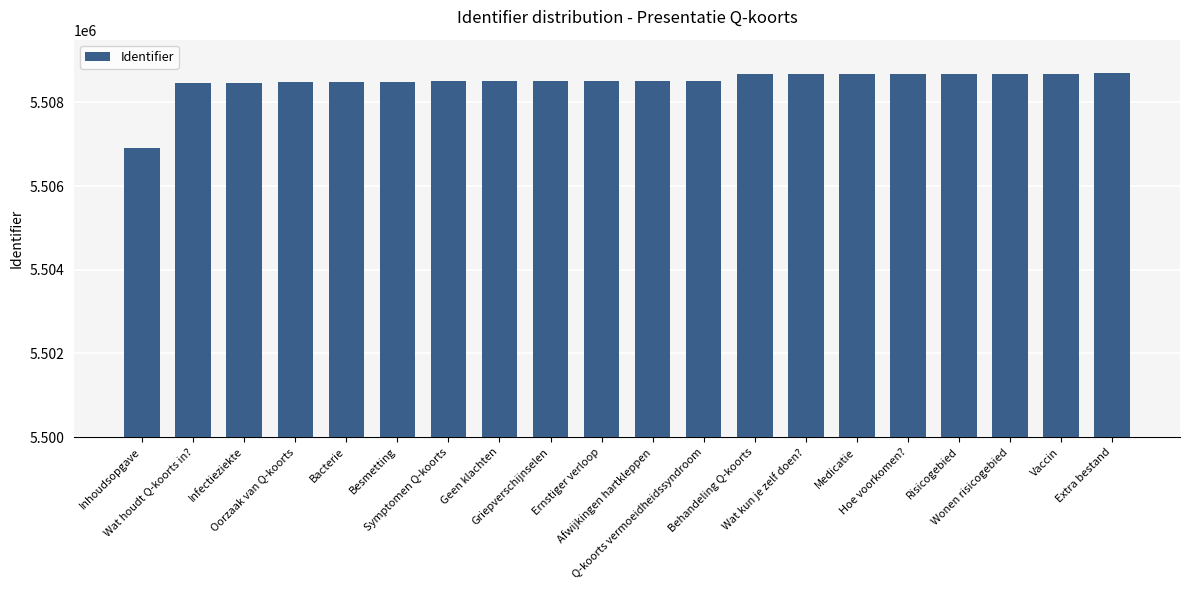

How many data points does each series have?

20